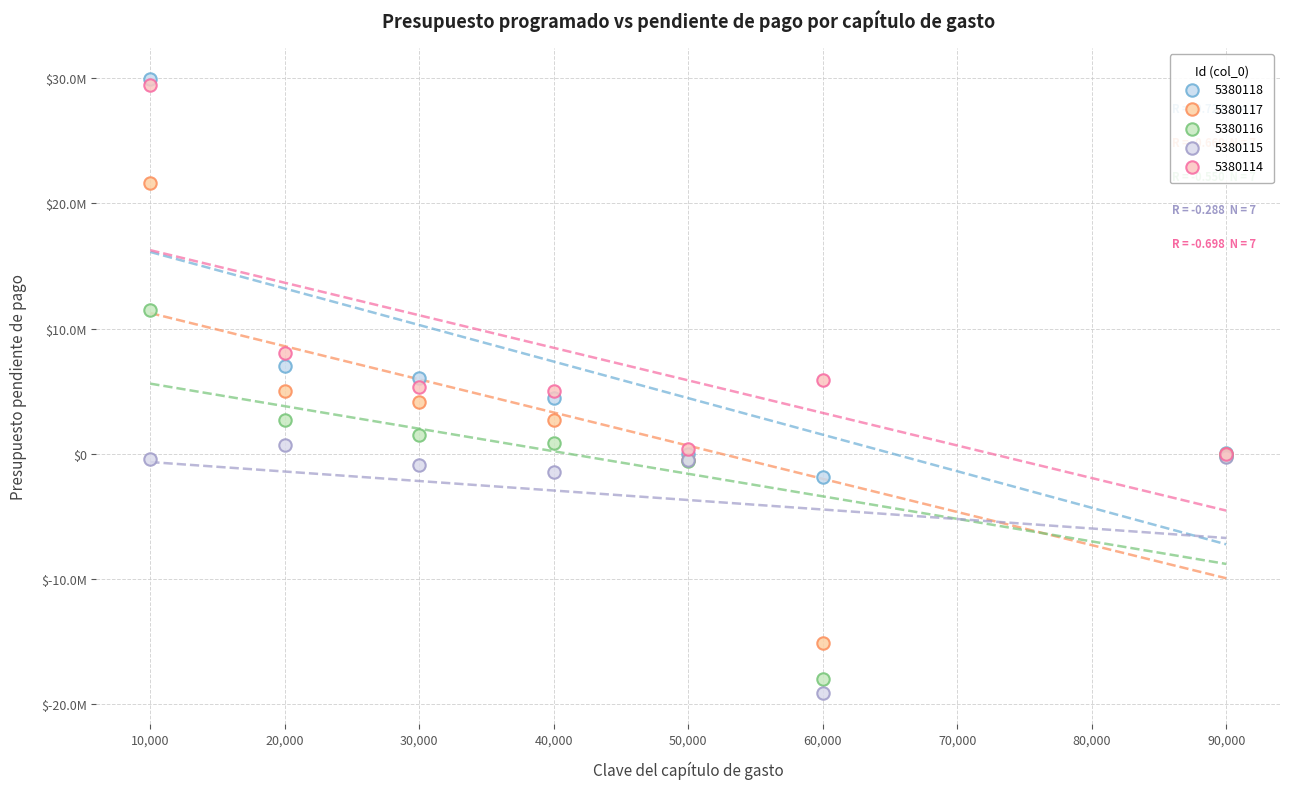

What are all the series names shown in the legend?

5380118, 5380117, 5380116, 5380115, 5380114